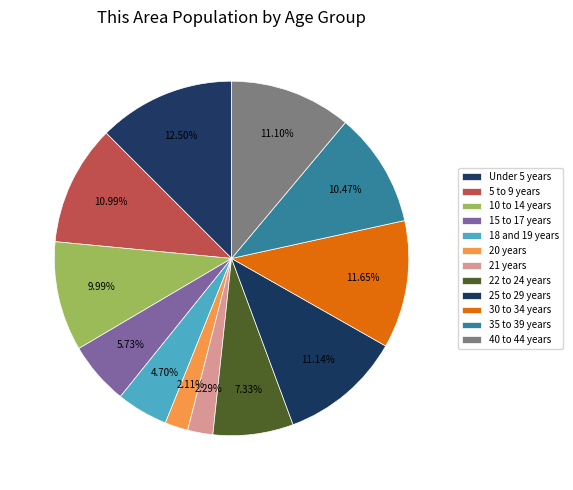

What percentage is the Under 5 years slice, to the nearest percent?

13%